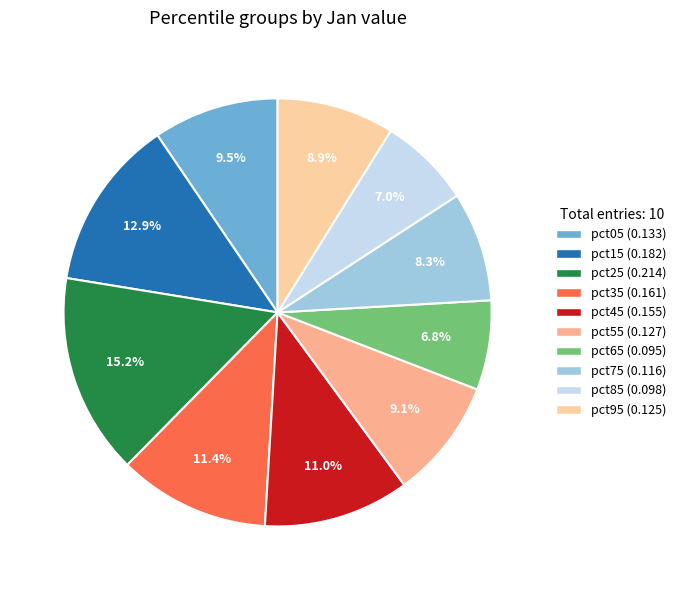

Is the sum of pct45 and pct05 greater than half?

No